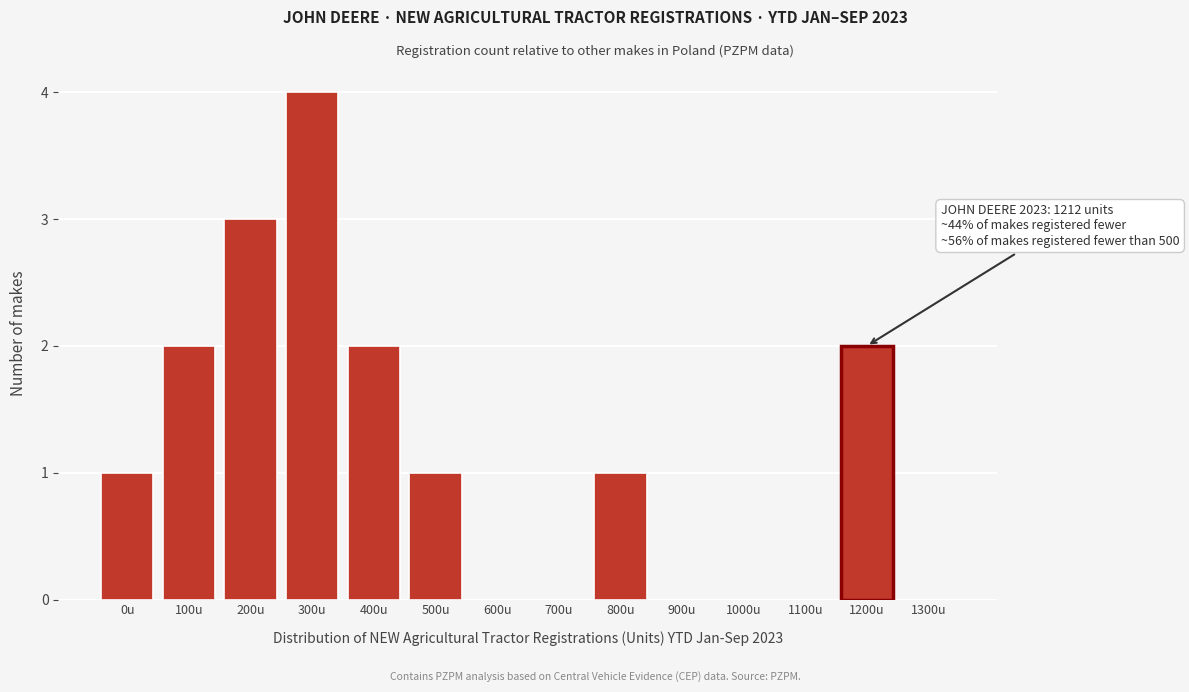

Reading right to left, transcribe all the data shown in this chart.

1300u=0	1200u=2	1100u=0	1000u=0	900u=0	800u=1	700u=0	600u=0	500u=1	400u=2	300u=4	200u=3	100u=2	0u=1